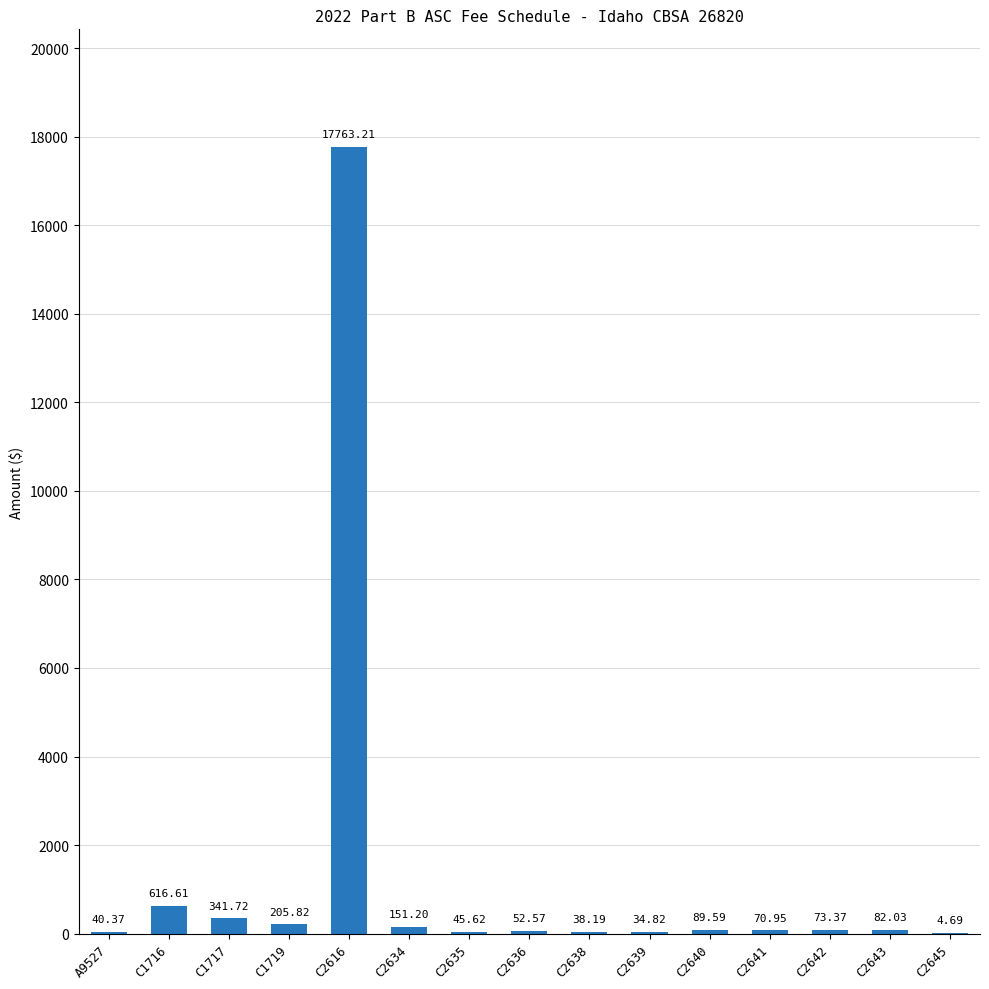

What is the change in value from C2634 to C2640?

-61.6